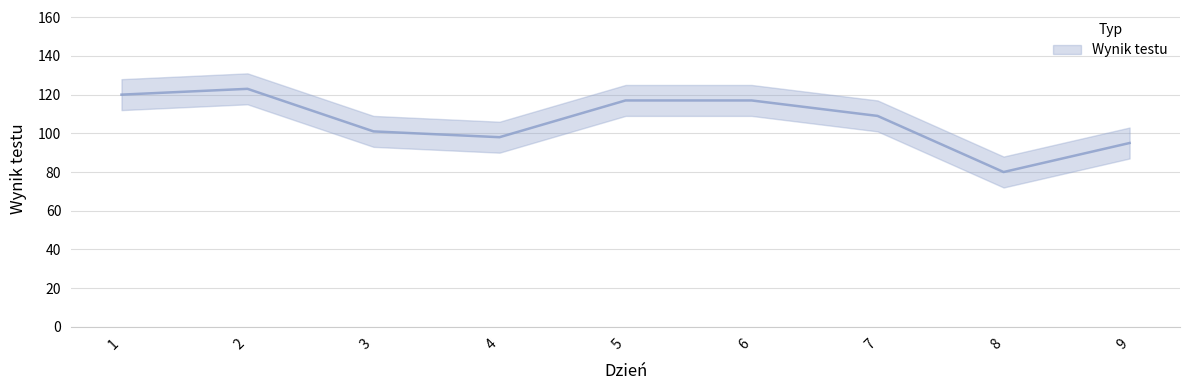

Rank the categories by value from lowest to highest.

8, 9, 4, 3, 7, 5, 6, 1, 2